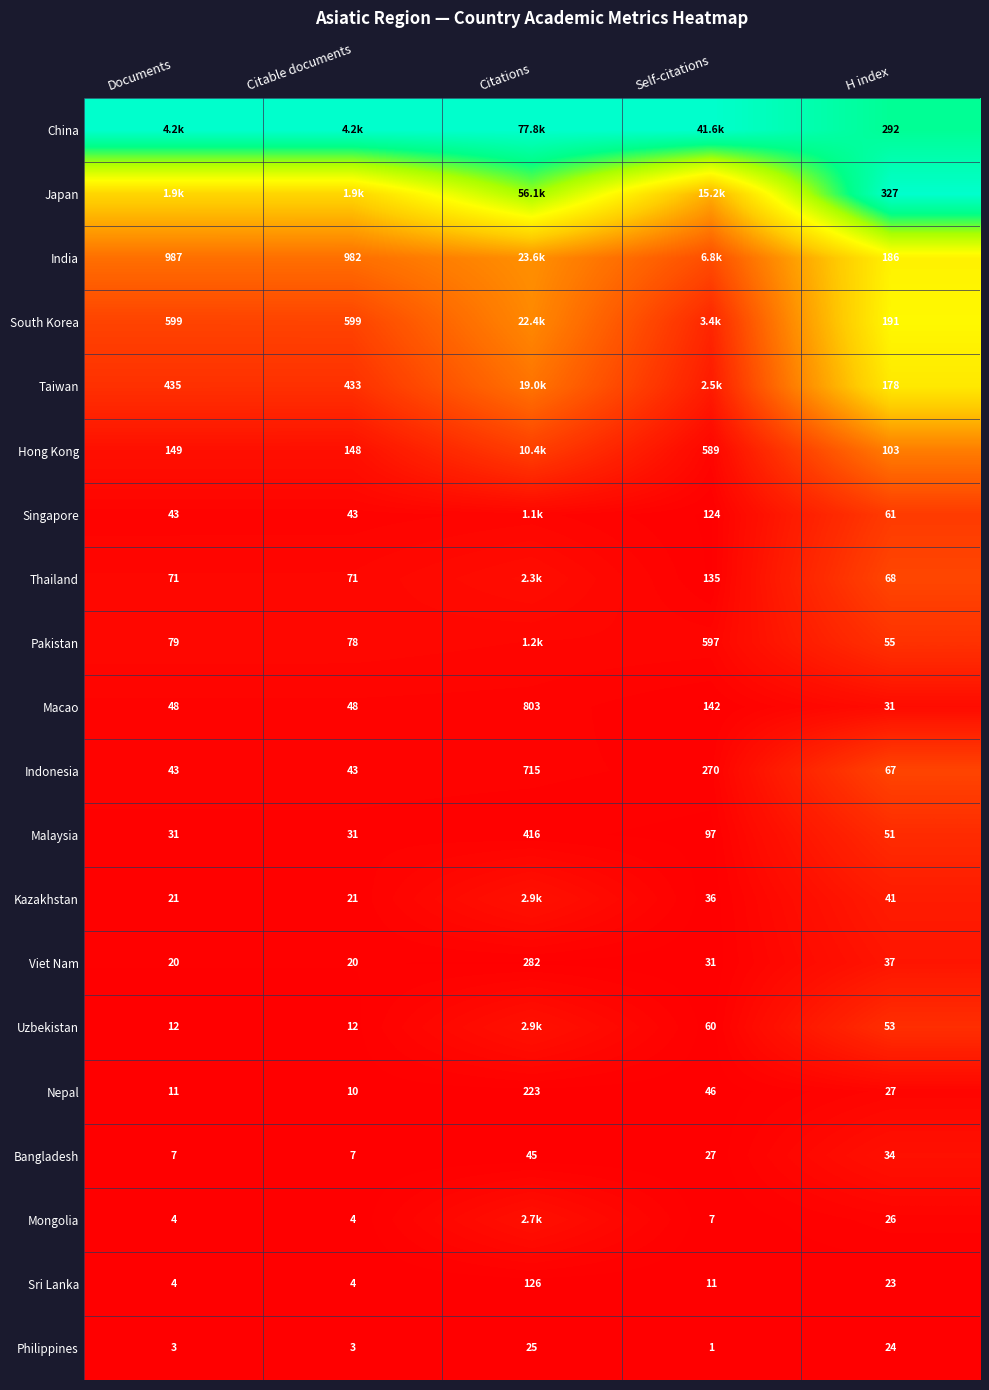

Which category has the highest value in the Sri Lanka series?

Citations